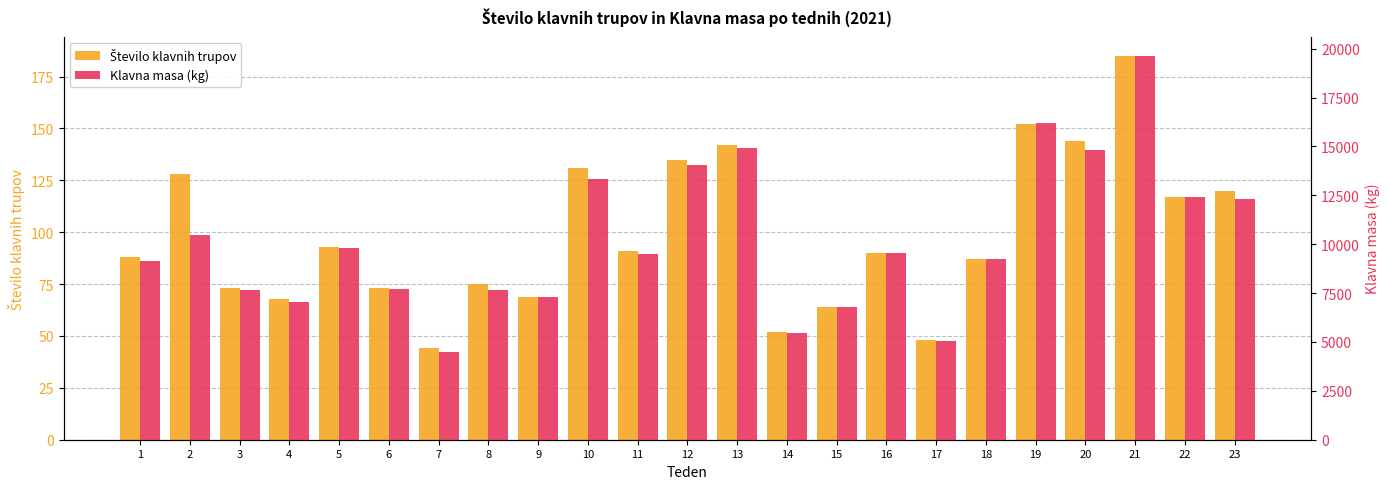

Rank the series by their average value, from highest to lowest.

Klavna masa (kg), Število klavnih trupov